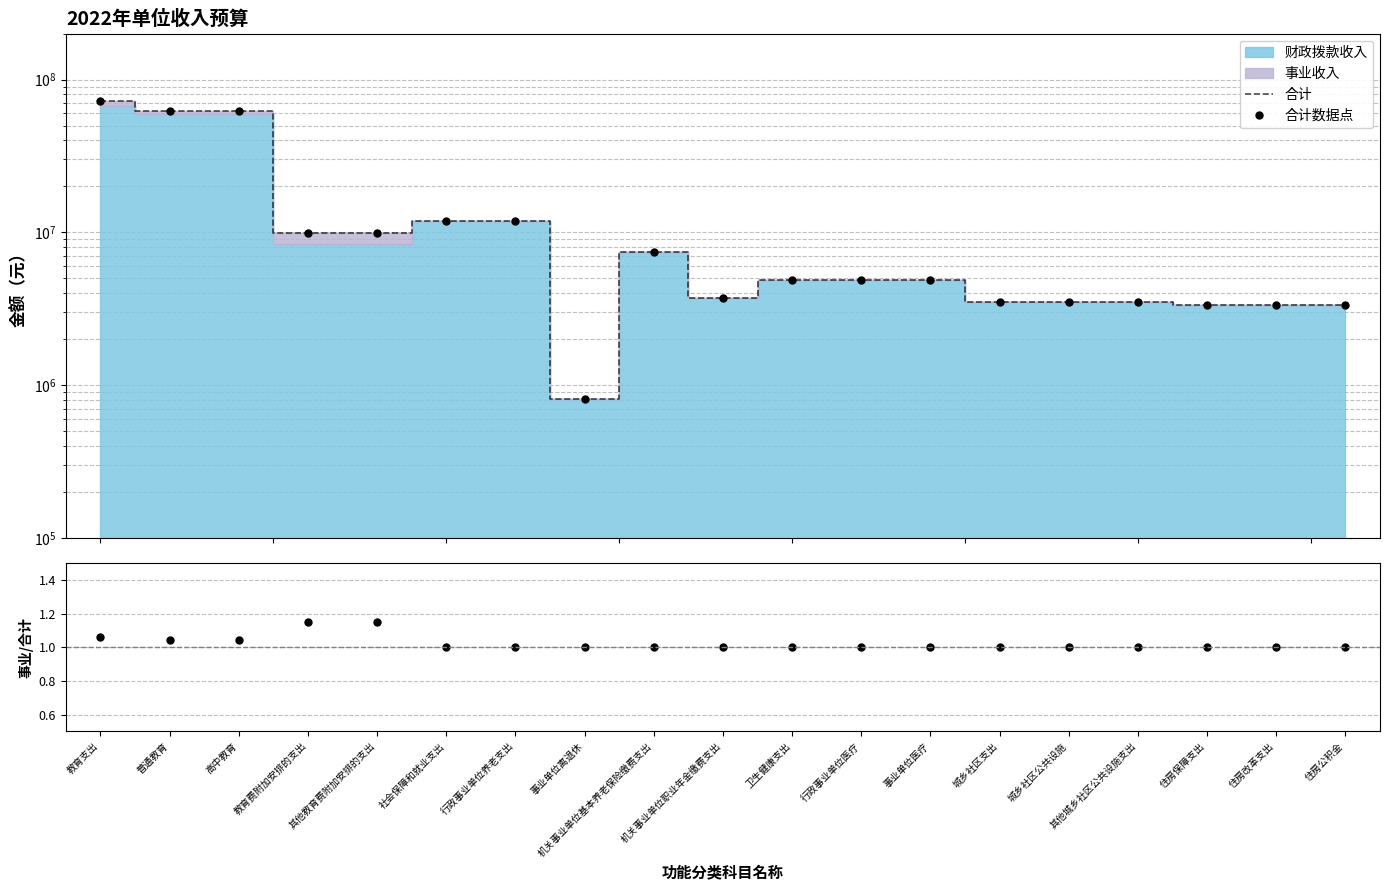

Is it true that 事业收入/合计 equals 1.0 at 机关事业单位基本养老保险缴费支出?

True